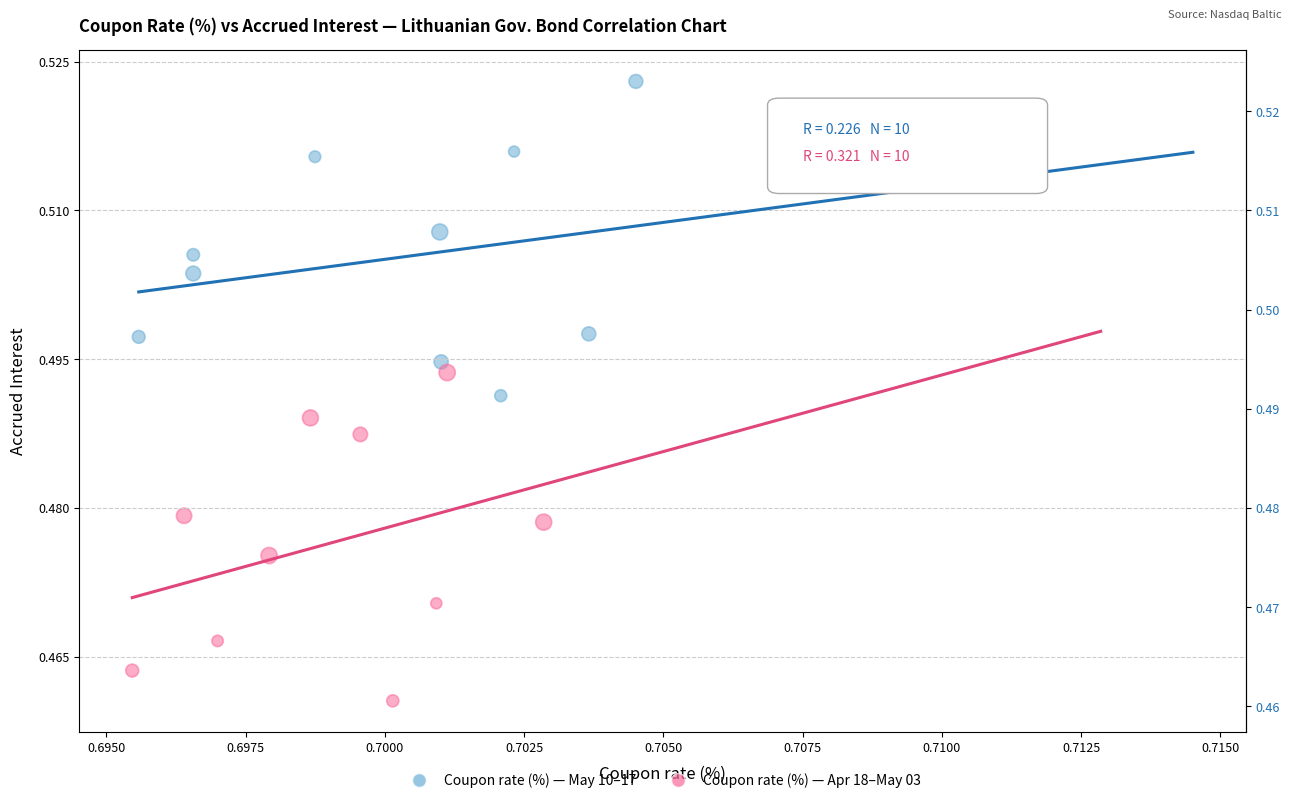

Which series reaches the minimum Y coordinate?

Coupon rate (%) — Apr 18–May 03